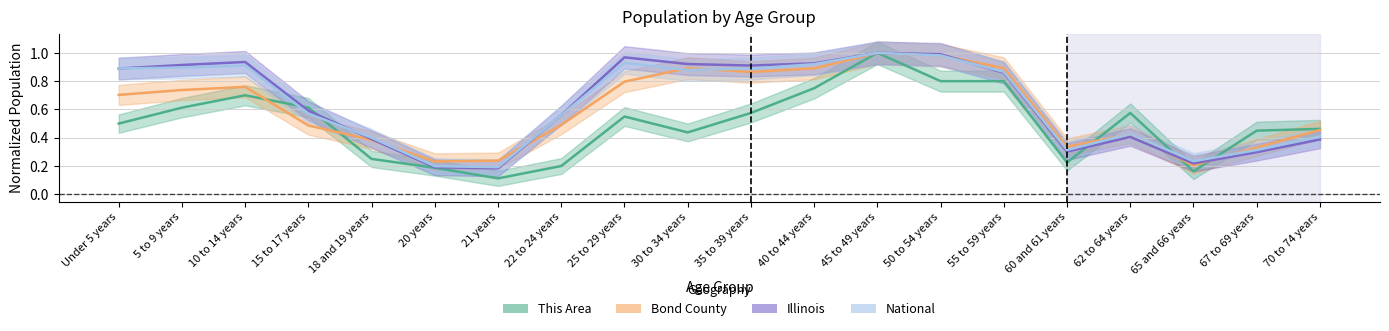

What is the average value of the Illinois series?

0.6